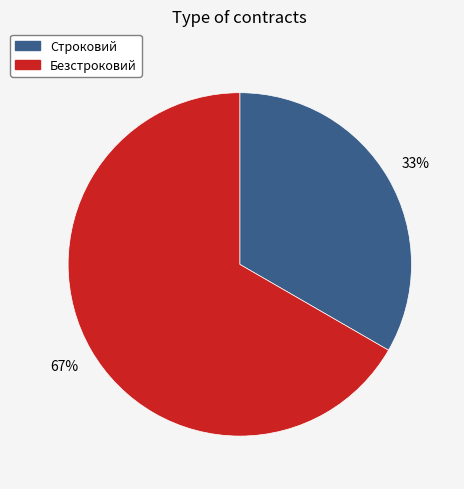

Count the number of slices in the pie.

2